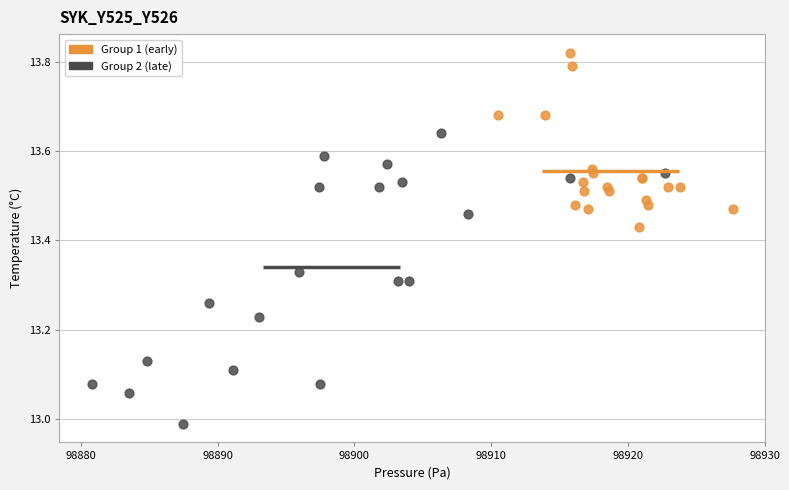

What are all the series names shown in the legend?

Group 1 (early), Group 2 (late)